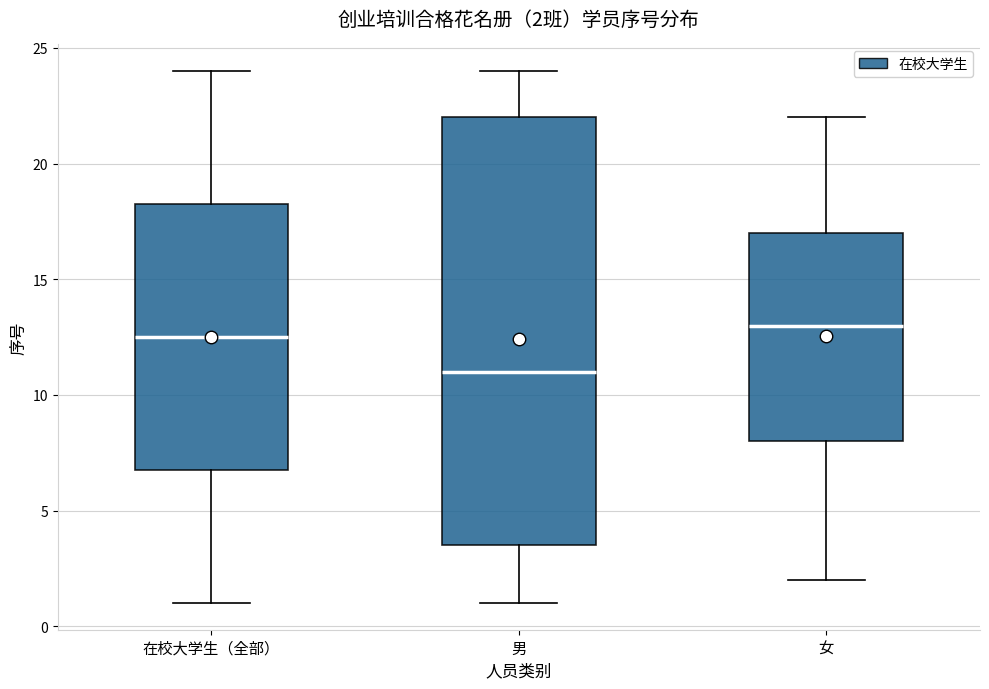

Which box has the highest median line?

女